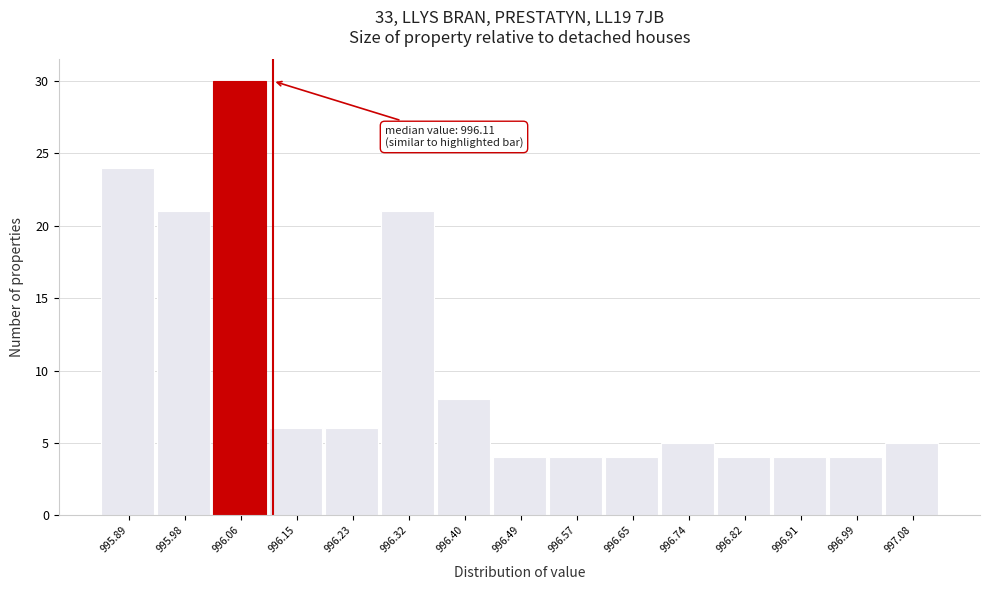

Over which range of the x-axis is the bar tallest?

996.02 to 996.10